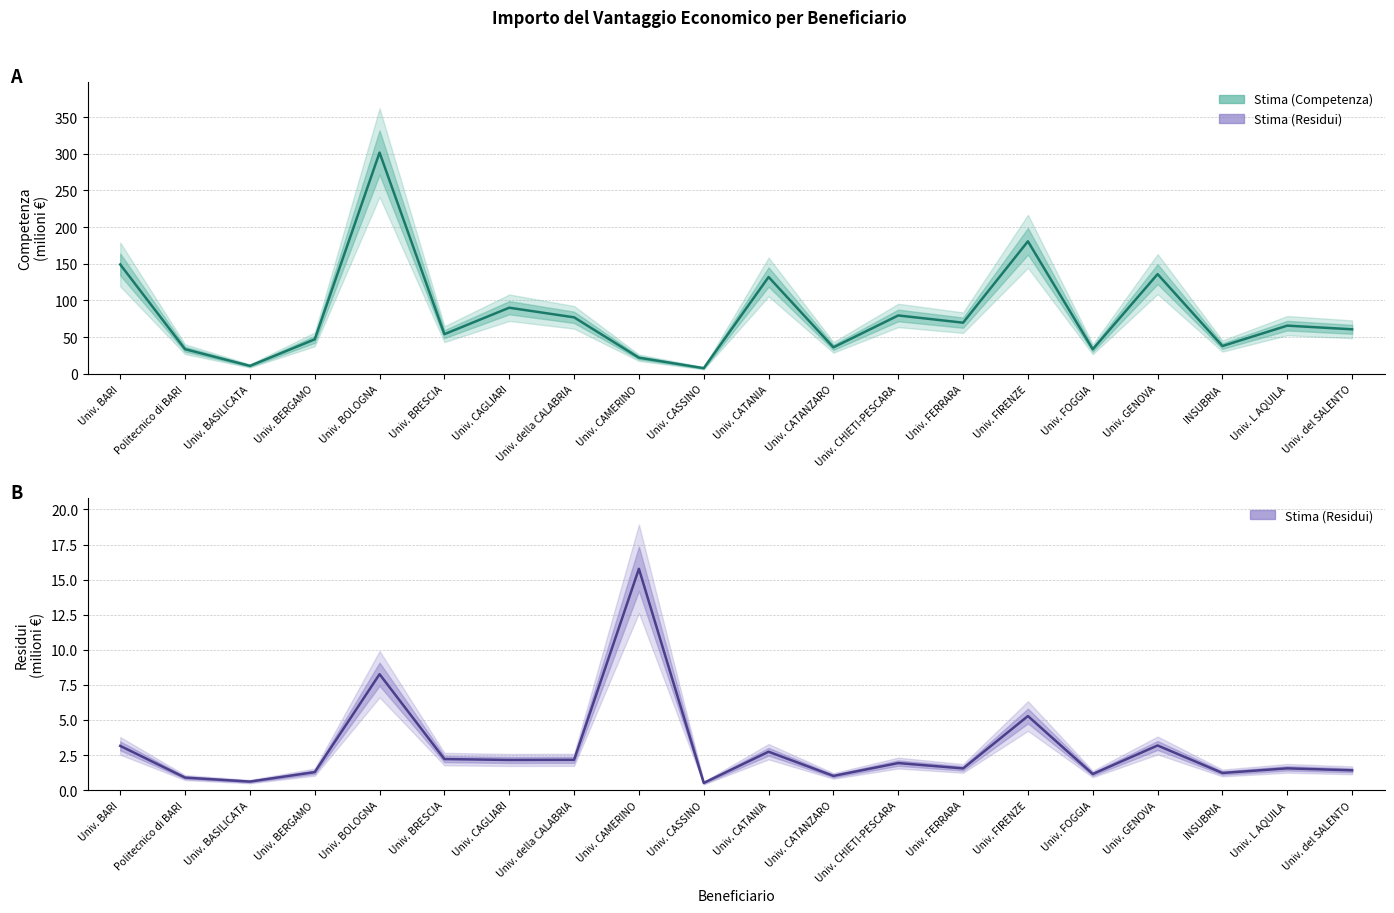

How many lines are shown in the chart?

2